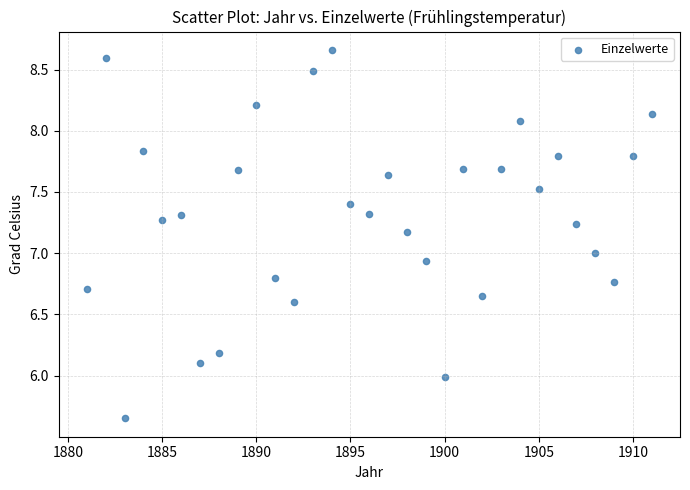

What is the range of Y values (max minus min)?

3.0